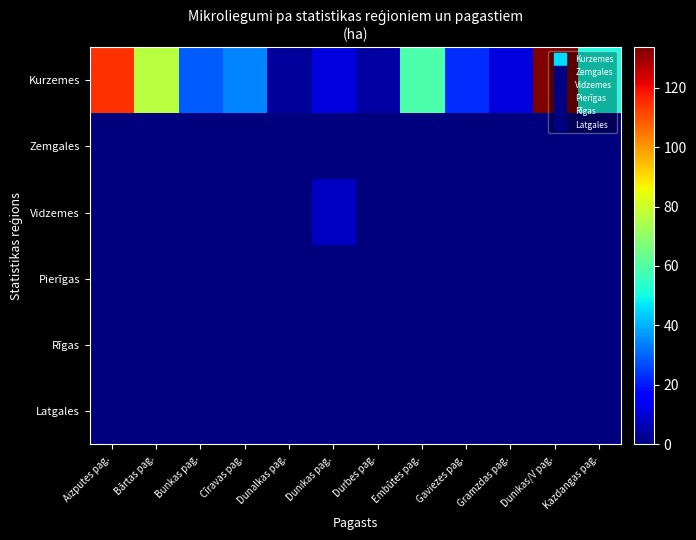

Reading left to right, extract all data points from this chart.

Kurzemes: Aizputes pag.=114.5	Bārtas pag.=76.3	Bunkas pag.=28.9	Cīravas pag.=34.1	Dunalkas pag.=3.5	Dunikas pag.=11.2	Durbes pag.=4.4	Embūtes pag.=59.0	Gaviezes pag.=23.0	Gramzdas pag.=11.2	Dunikas/V pag.=133.7	Kazdangas pag.=50.4
Zemgales: Aizputes pag.=0.0	Bārtas pag.=0.0	Bunkas pag.=0.0	Cīravas pag.=0.0	Dunalkas pag.=0.0	Dunikas pag.=0.0	Durbes pag.=0.0	Embūtes pag.=0.0	Gaviezes pag.=0.0	Gramzdas pag.=0.0	Dunikas/V pag.=0.0	Kazdangas pag.=0.0
Vidzemes: Aizputes pag.=0.0	Bārtas pag.=0.0	Bunkas pag.=0.0	Cīravas pag.=0.0	Dunalkas pag.=0.0	Dunikas pag.=7.9	Durbes pag.=0.0	Embūtes pag.=0.0	Gaviezes pag.=0.0	Gramzdas pag.=0.0	Dunikas/V pag.=0.0	Kazdangas pag.=0.0
Pierīgas: Aizputes pag.=0.0	Bārtas pag.=0.0	Bunkas pag.=0.0	Cīravas pag.=0.0	Dunalkas pag.=0.0	Dunikas pag.=0.0	Durbes pag.=0.0	Embūtes pag.=0.0	Gaviezes pag.=0.0	Gramzdas pag.=0.0	Dunikas/V pag.=0.0	Kazdangas pag.=0.0
Rīgas: Aizputes pag.=0.0	Bārtas pag.=0.0	Bunkas pag.=0.0	Cīravas pag.=0.0	Dunalkas pag.=0.0	Dunikas pag.=0.0	Durbes pag.=0.0	Embūtes pag.=0.0	Gaviezes pag.=0.0	Gramzdas pag.=0.0	Dunikas/V pag.=0.0	Kazdangas pag.=0.0
Latgales: Aizputes pag.=0.0	Bārtas pag.=0.0	Bunkas pag.=0.0	Cīravas pag.=0.0	Dunalkas pag.=0.0	Dunikas pag.=0.0	Durbes pag.=0.0	Embūtes pag.=0.0	Gaviezes pag.=0.0	Gramzdas pag.=0.0	Dunikas/V pag.=0.0	Kazdangas pag.=0.0